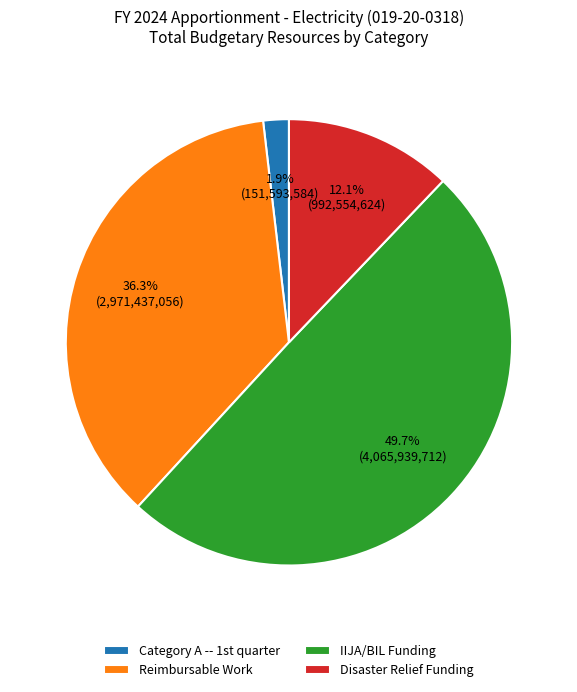

To the nearest percent, what portion does IIJA/BIL Funding represent?

50%